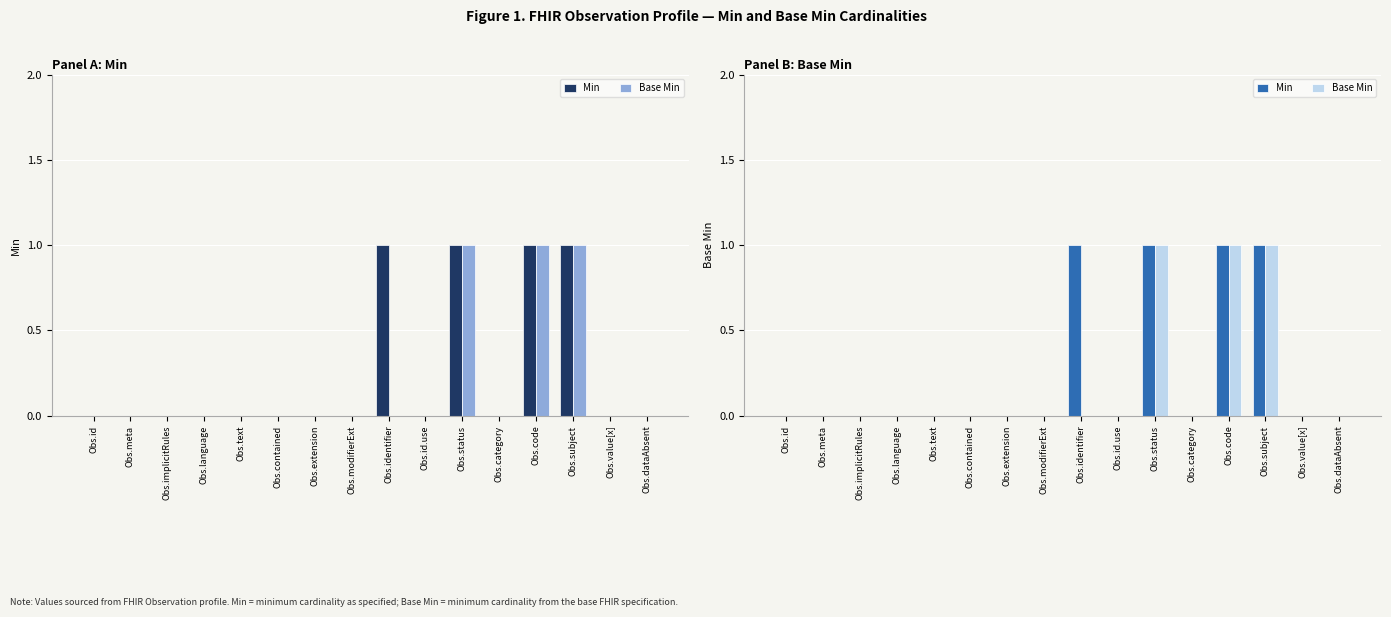

Which series changed the most between Obs.modifierExt and Obs.status?

Min